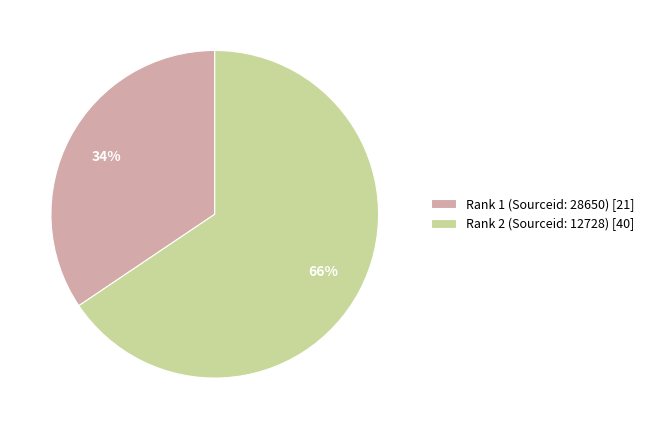

To the nearest percent, what portion does Rank 1 (Sourceid: 28650) represent?

34%